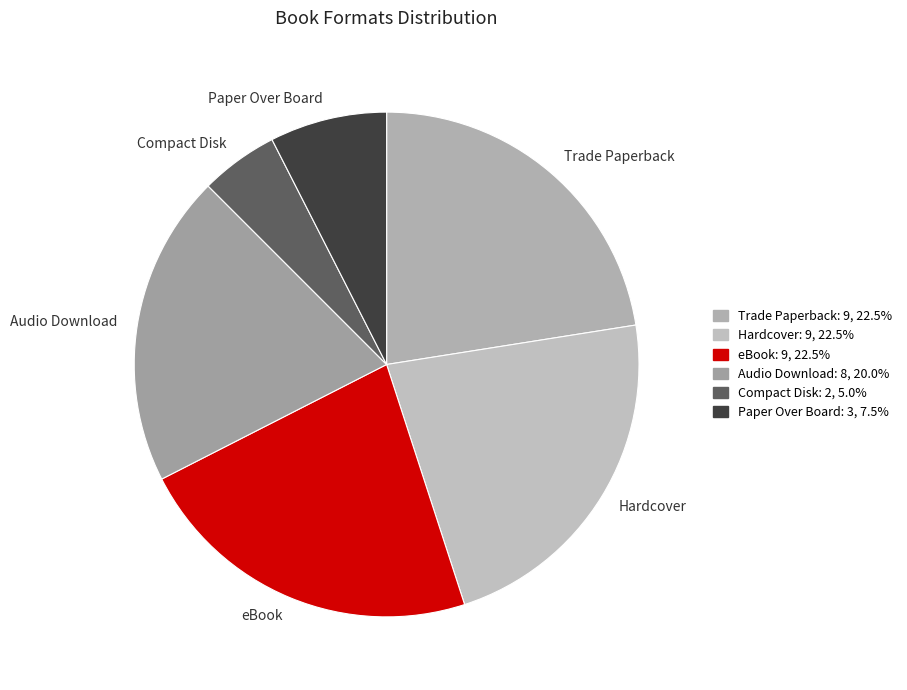

Does Hardcover account for over 50% of the chart?

No